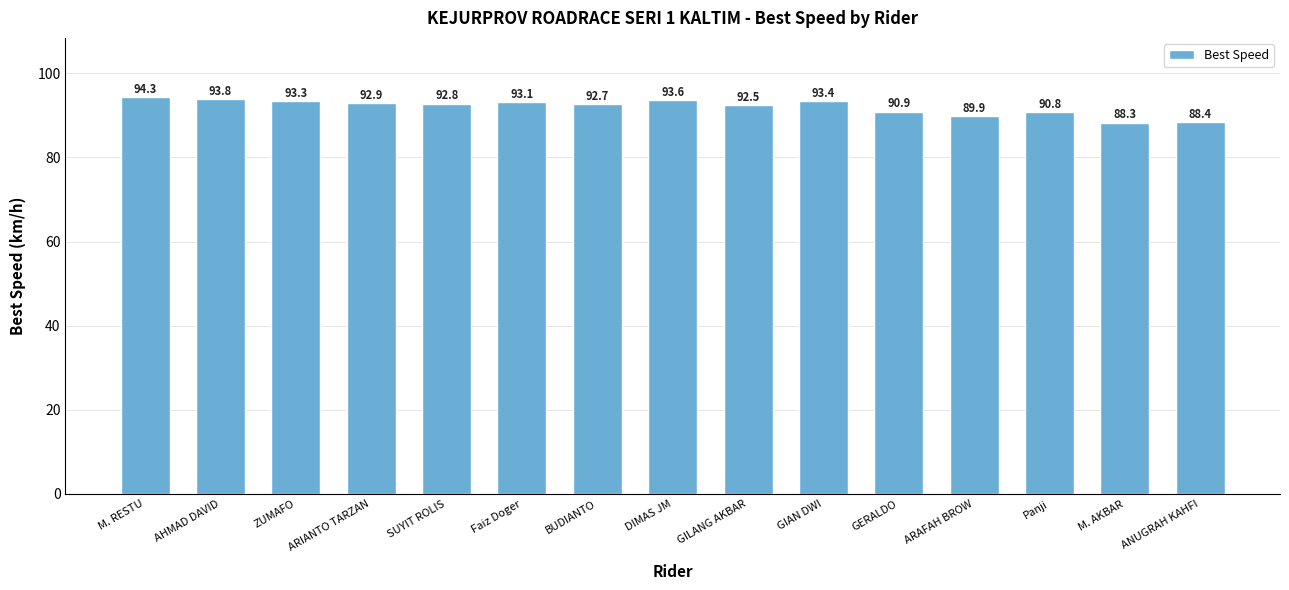

What is the change in value from ARAFAH BROW to ANUGRAH KAHFI?

-1.5